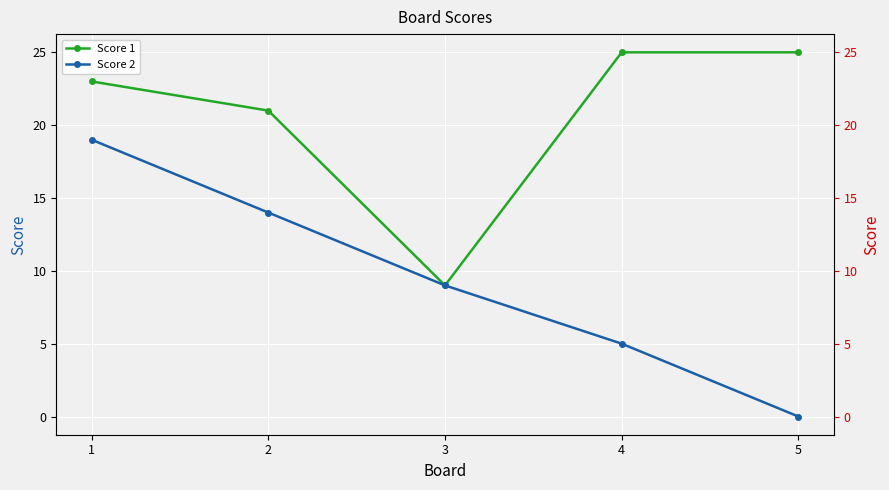

Rank the categories by Score 1 value from lowest to highest.

3, 2, 1, 4, 5